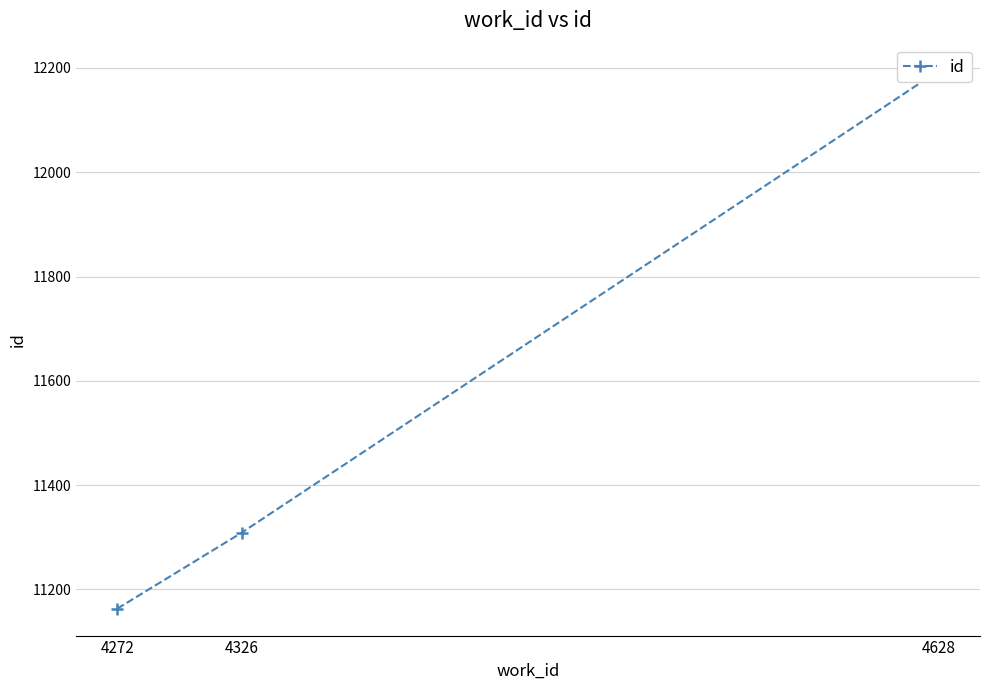

What is the change in value from 4326 to 4628?

+886